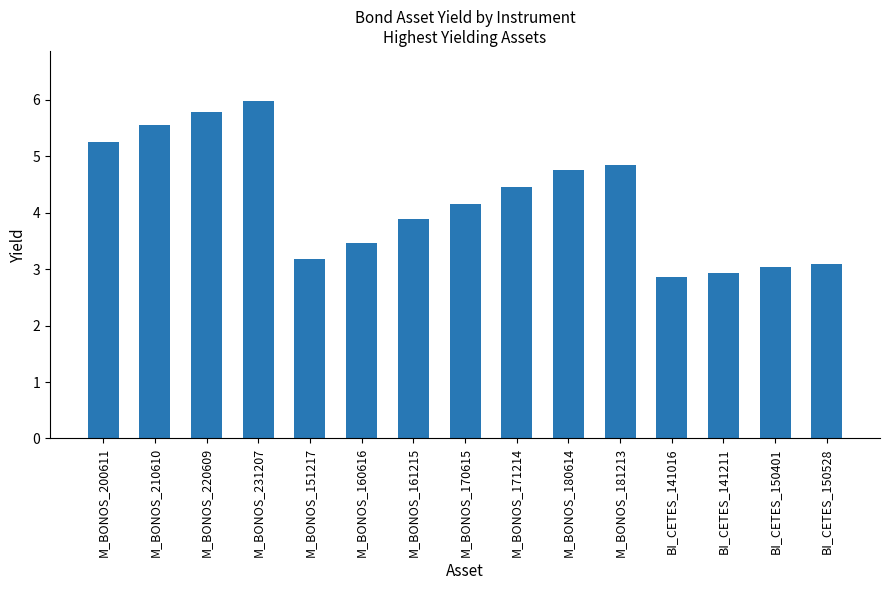

Is it true that the value at M_BONOS_151217 is 1.3?

False